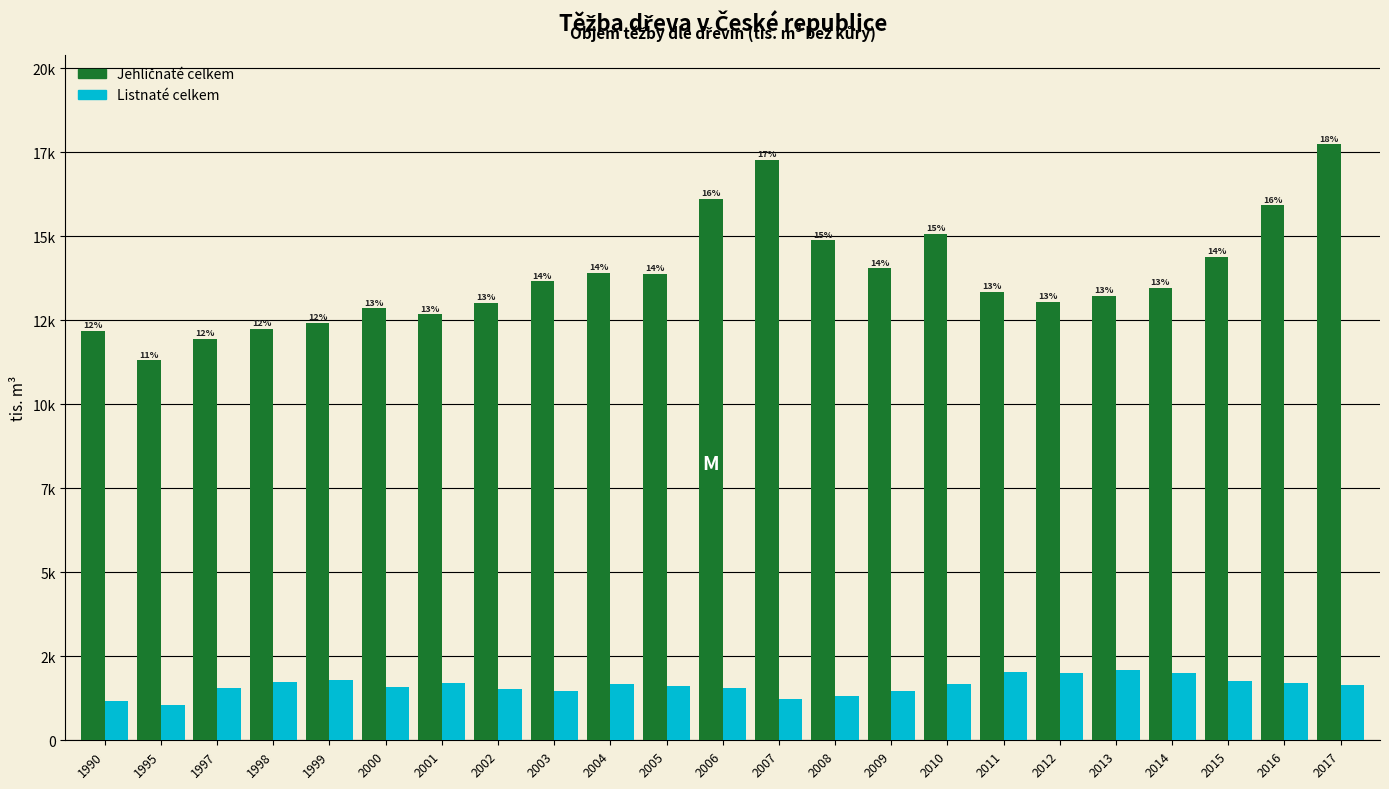

Does the chart contain any negative values?

No